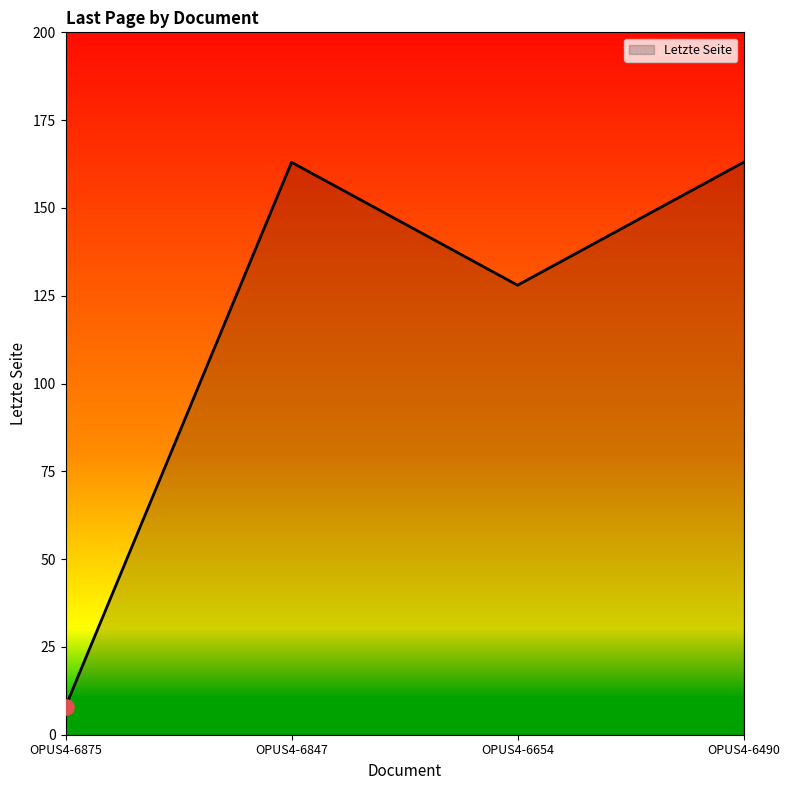

Between OPUS4-6875 and OPUS4-6490, which is larger?

OPUS4-6490